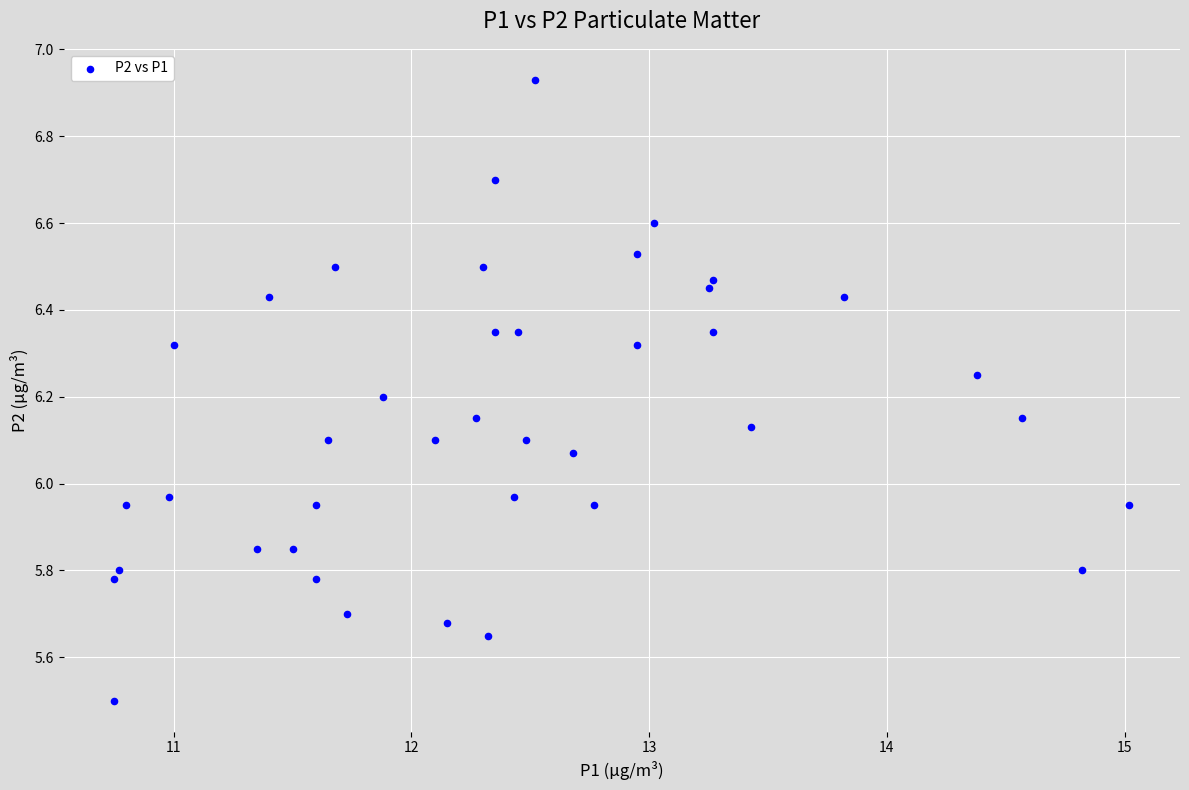

What is the range of Y values (max minus min)?

1.4